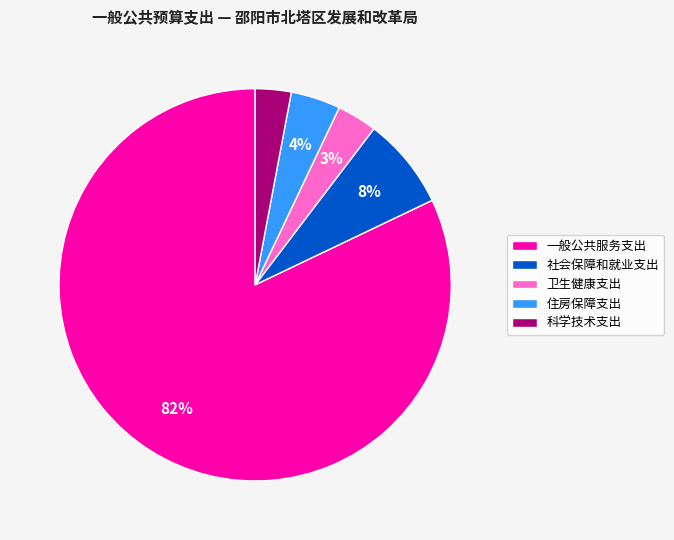

Which slice is the largest?

一般公共服务支出